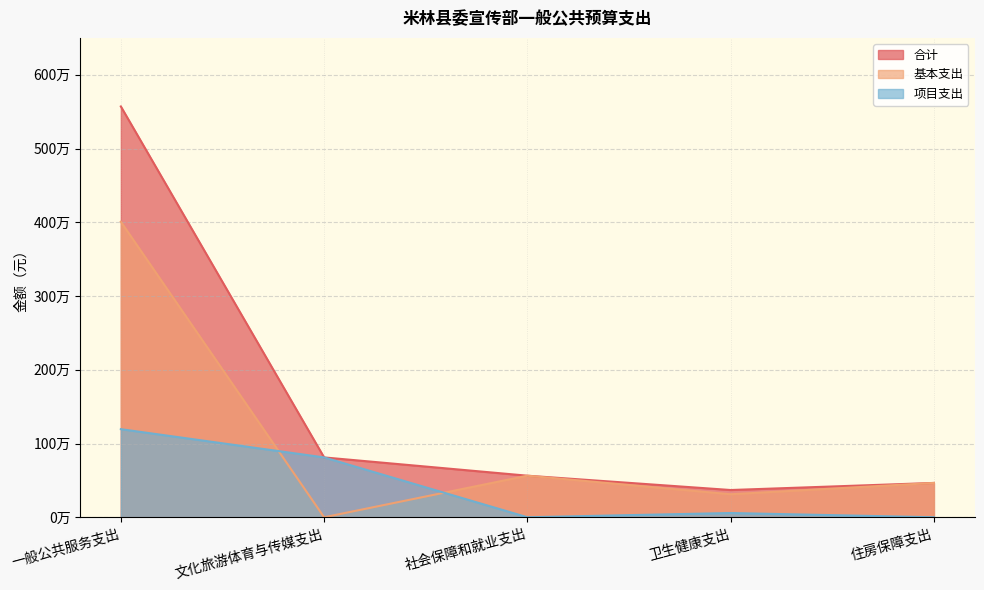

Between 一般公共服务支出 and 文化旅游体育与传媒支出, which series saw the biggest shift?

合计